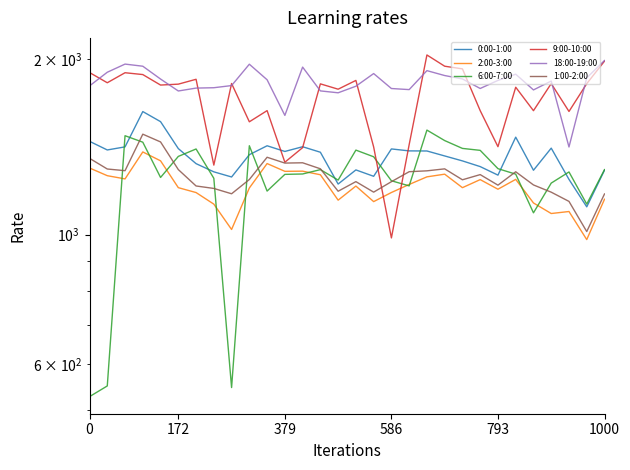

Between 172 and 19, which series saw the biggest shift?

6:00-7:00